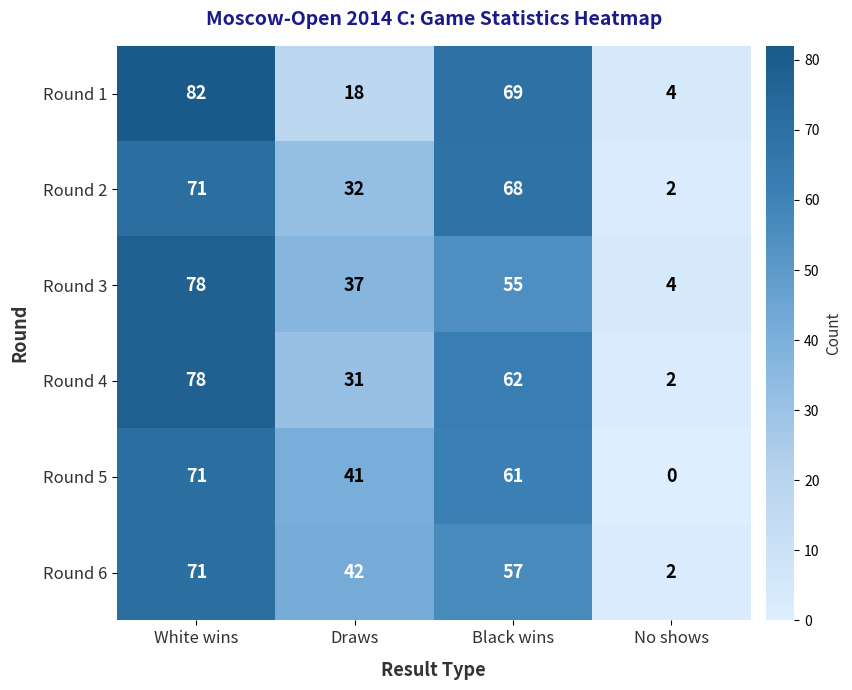

What is the difference between the maximum and minimum values in the Round 3 series?

74